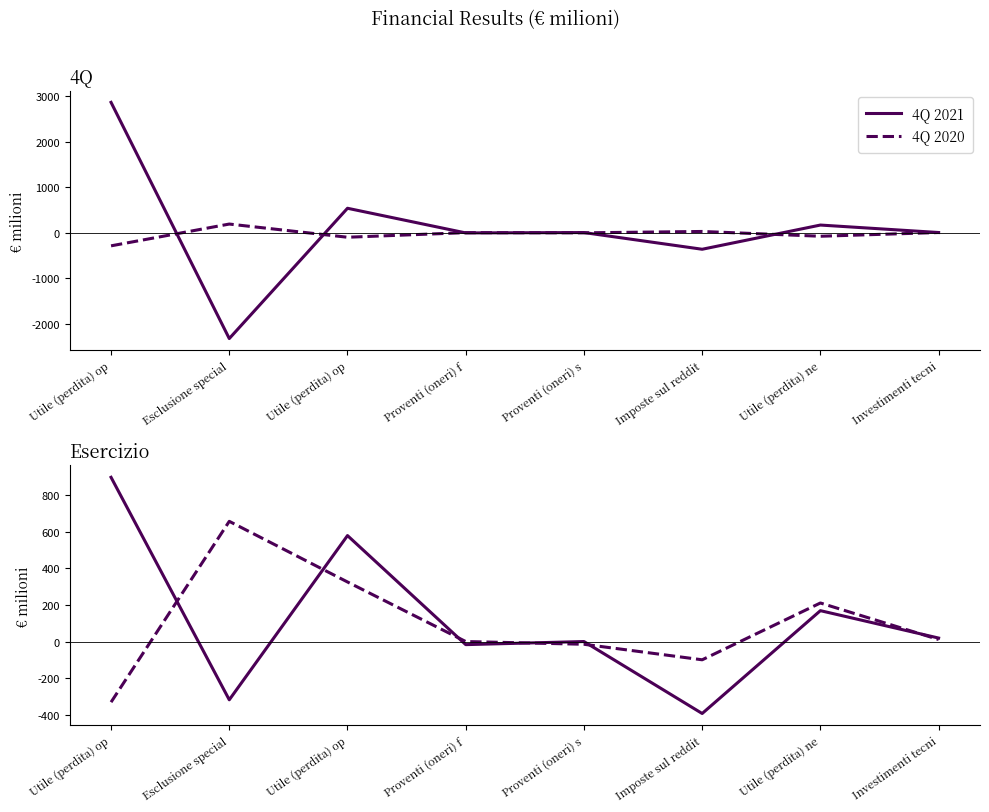

Rank the categories by 4Q 2021 value from highest to lowest.

Utile (perdita) op, Utile (perdita) op, Utile (perdita) ne, Investimenti tecni, Proventi (oneri) s, Proventi (oneri) f, Imposte sul reddit, Esclusione special